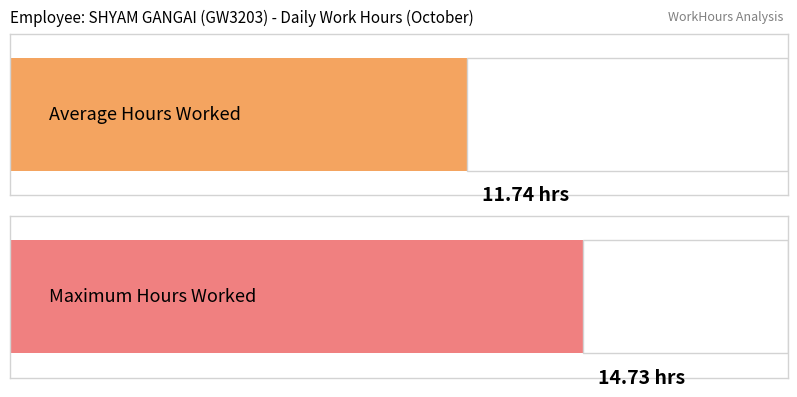

Is it true that the value at 2 is 4.2?

False